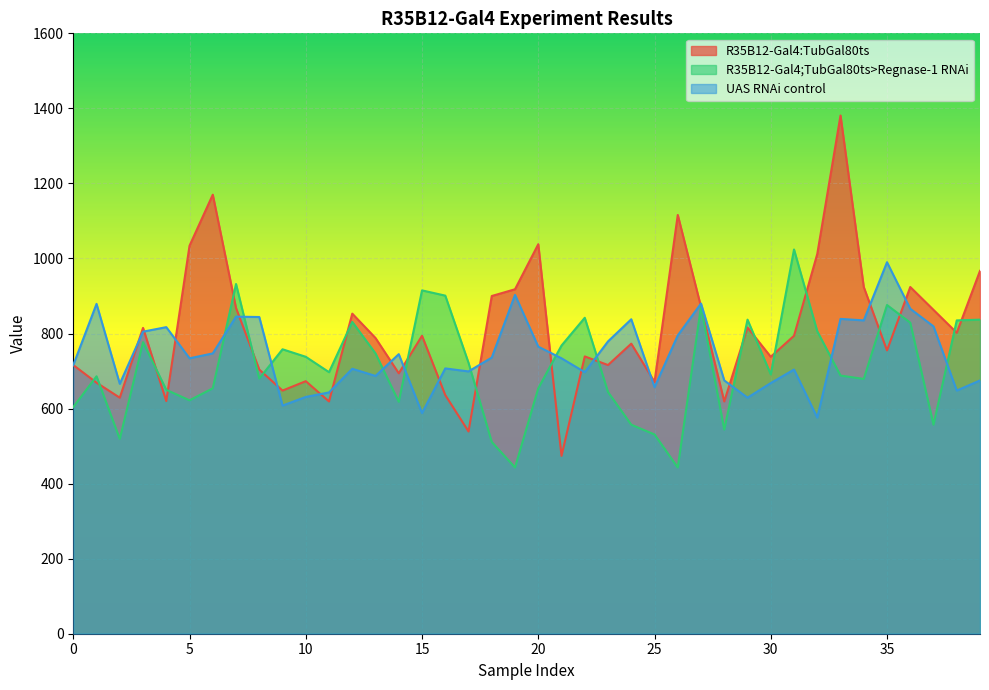

Which series has the largest total across all categories?

R35B12-Gal4:TubGal80ts